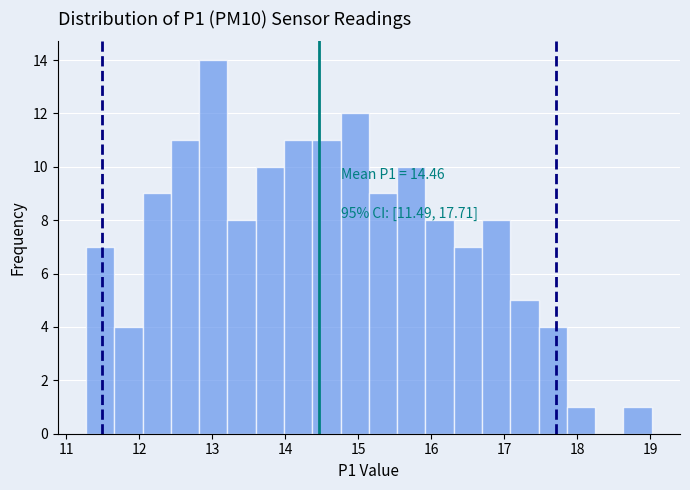

Read against the x-axis, roughly where is the centre of the tallest bar?

13.0